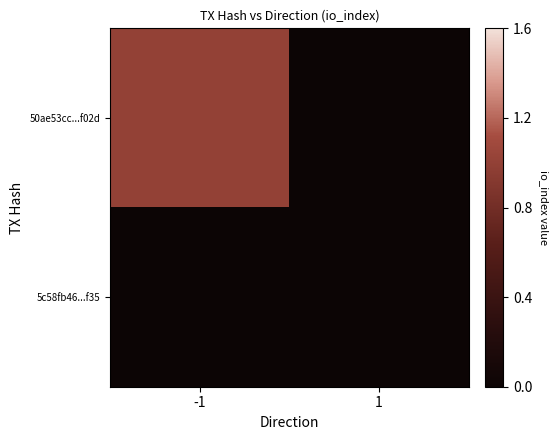

Which series has the widest spread of values?

50ae53cc...f02d